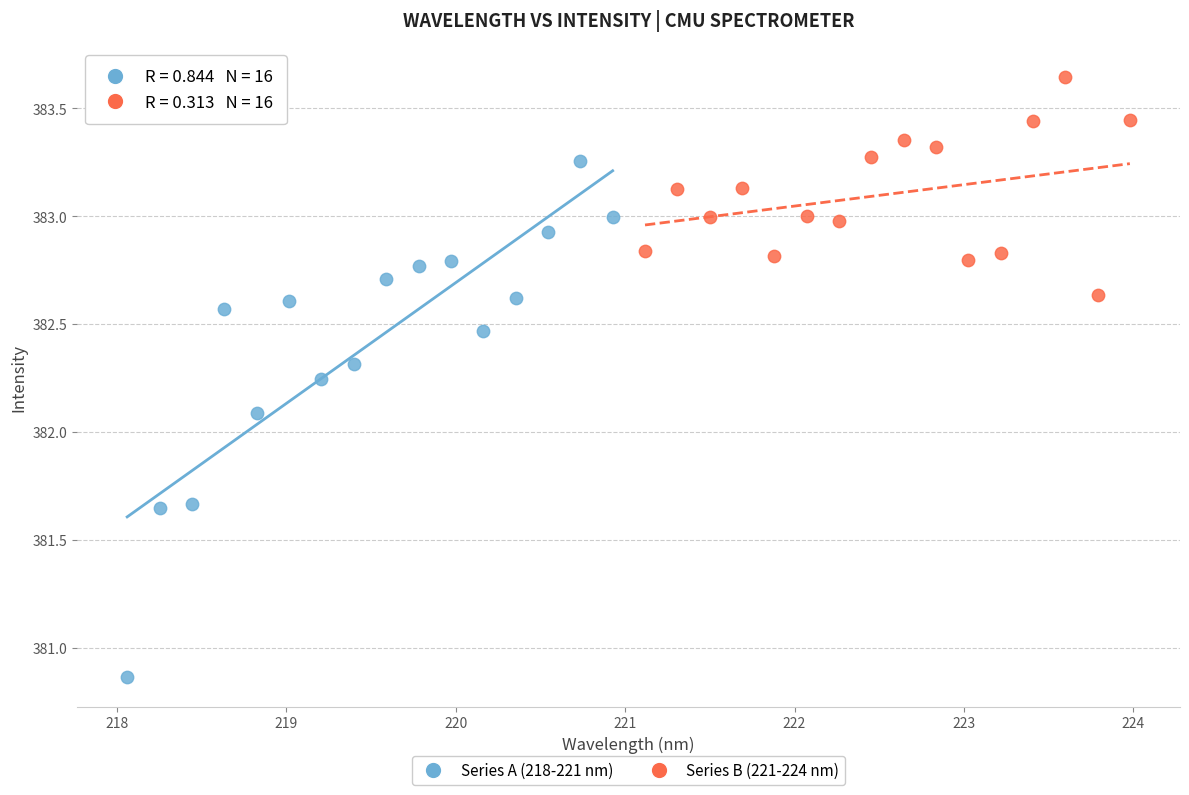

Which series has the widest spread of Y values?

Series A (218-221 nm)